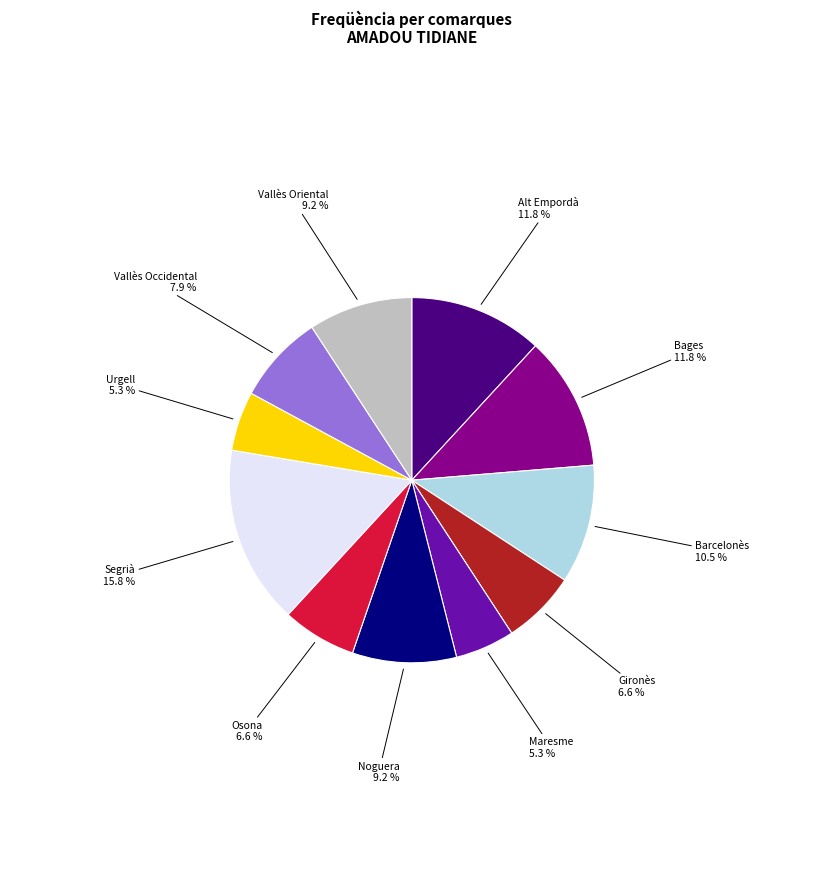

Is there any slice that represents more than half of the pie?

No